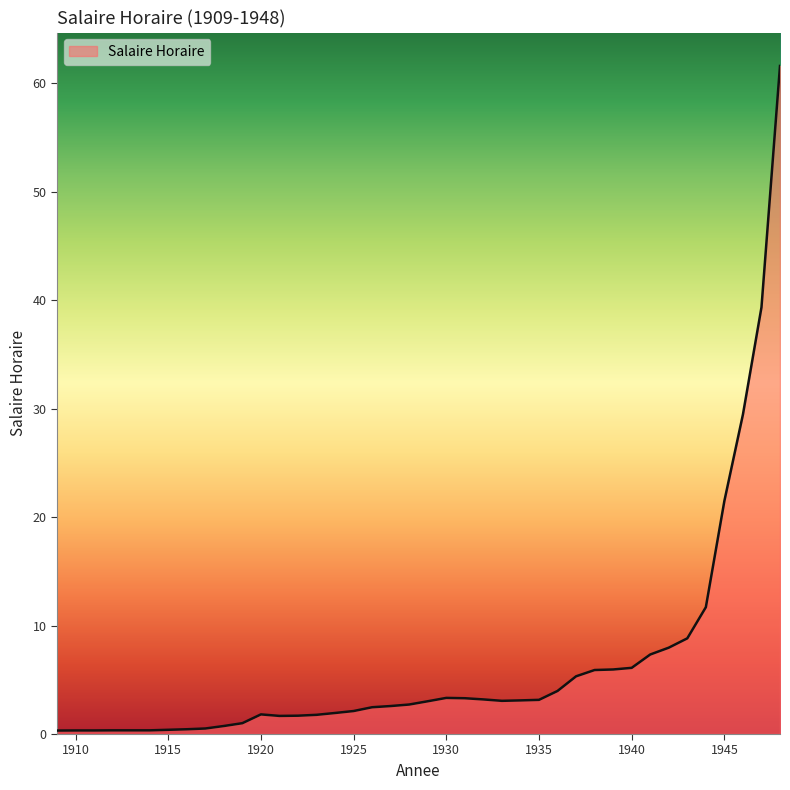

What is the maximum value shown in the chart?

61.6